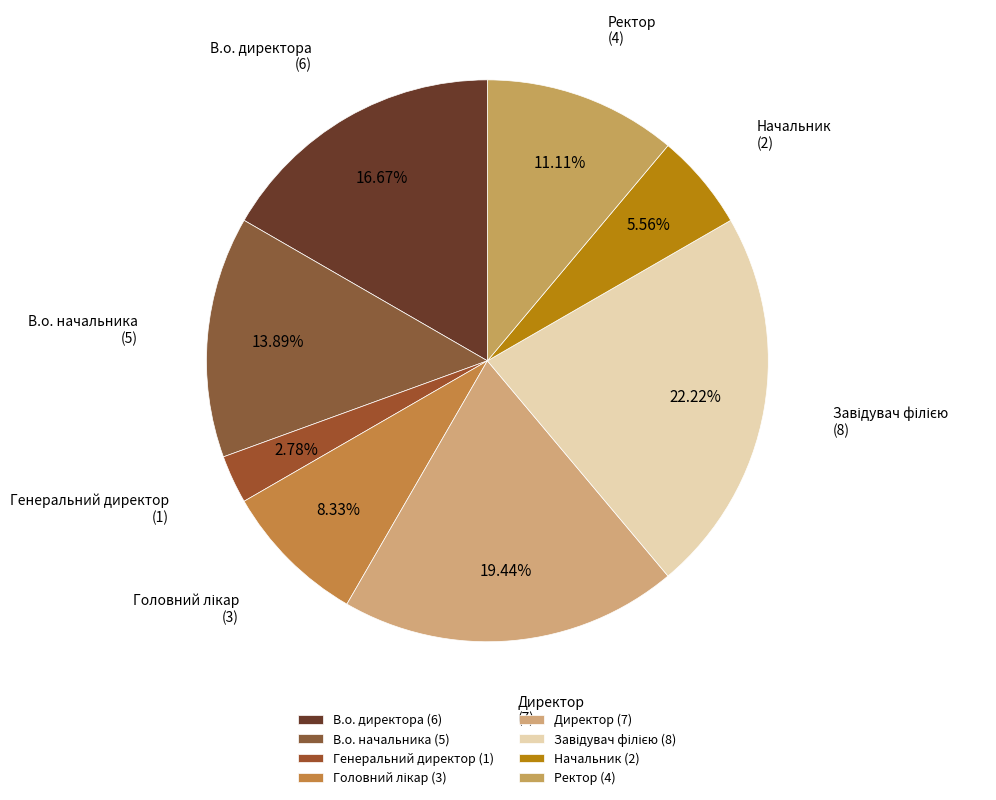

Approximately how many times larger is the value at В.о. начальника (5) compared to Начальник (2)?

2.5